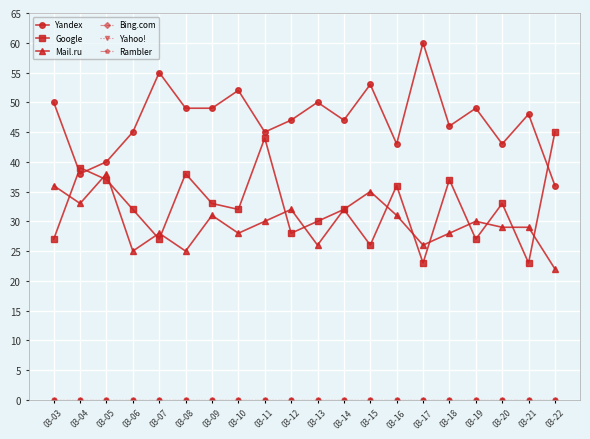

Which has a higher value, 03-13 or 03-20?

03-13